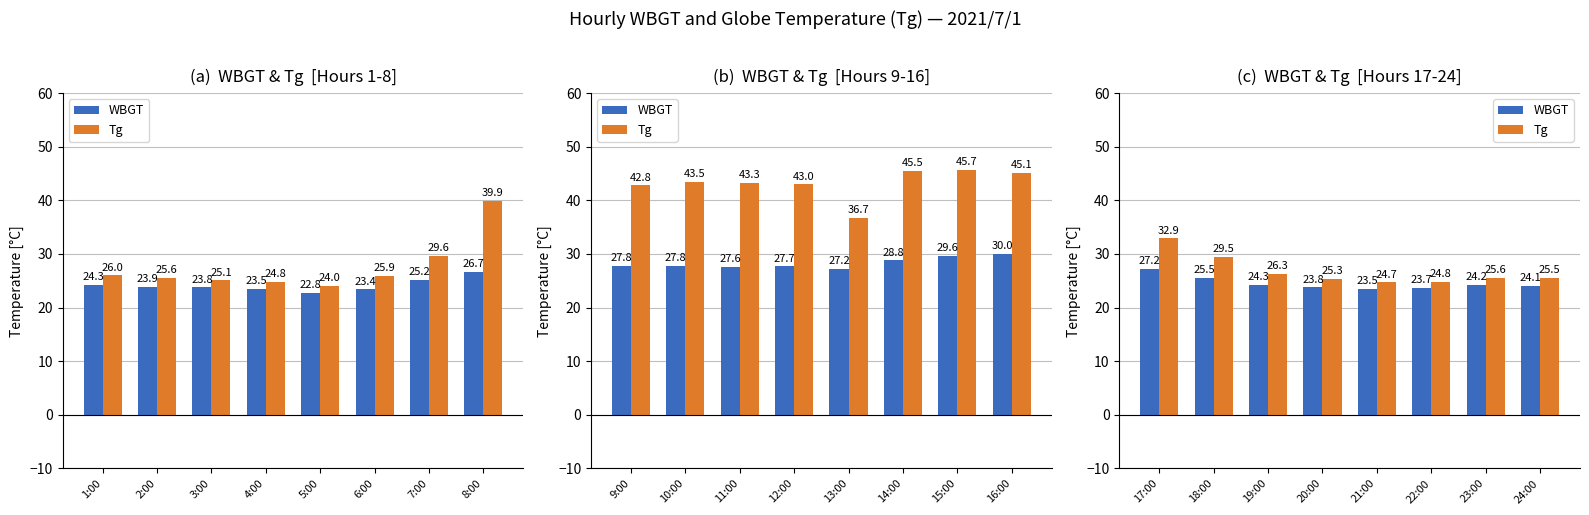

Is it true that WBGT equals 12.2 at 23:00?

False